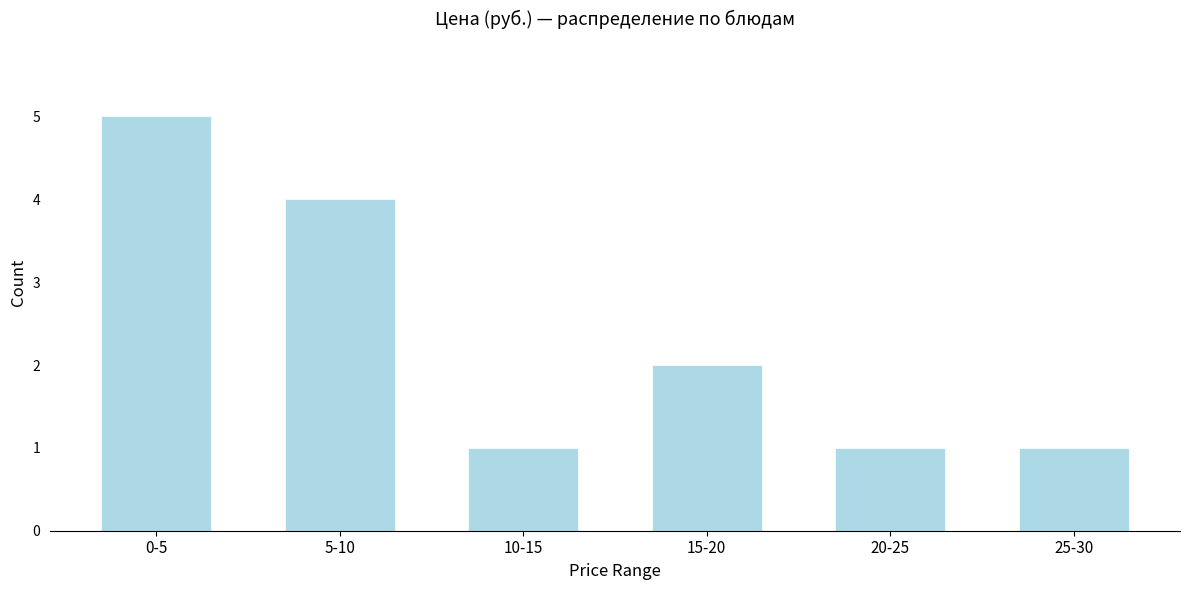

Reading left to right, what are all the values shown in this chart?

0-5=5	5-10=4	10-15=1	15-20=2	20-25=1	25-30=1